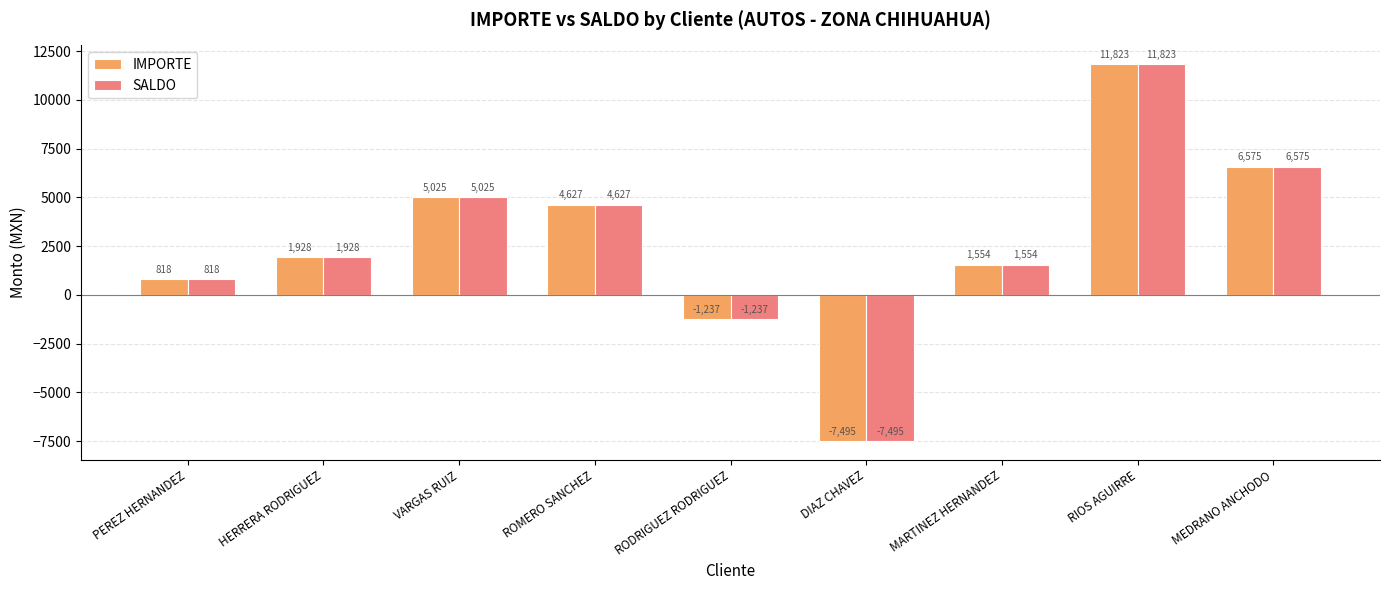

Which label corresponds to the smallest value in the chart?

DIAZ CHAVEZ